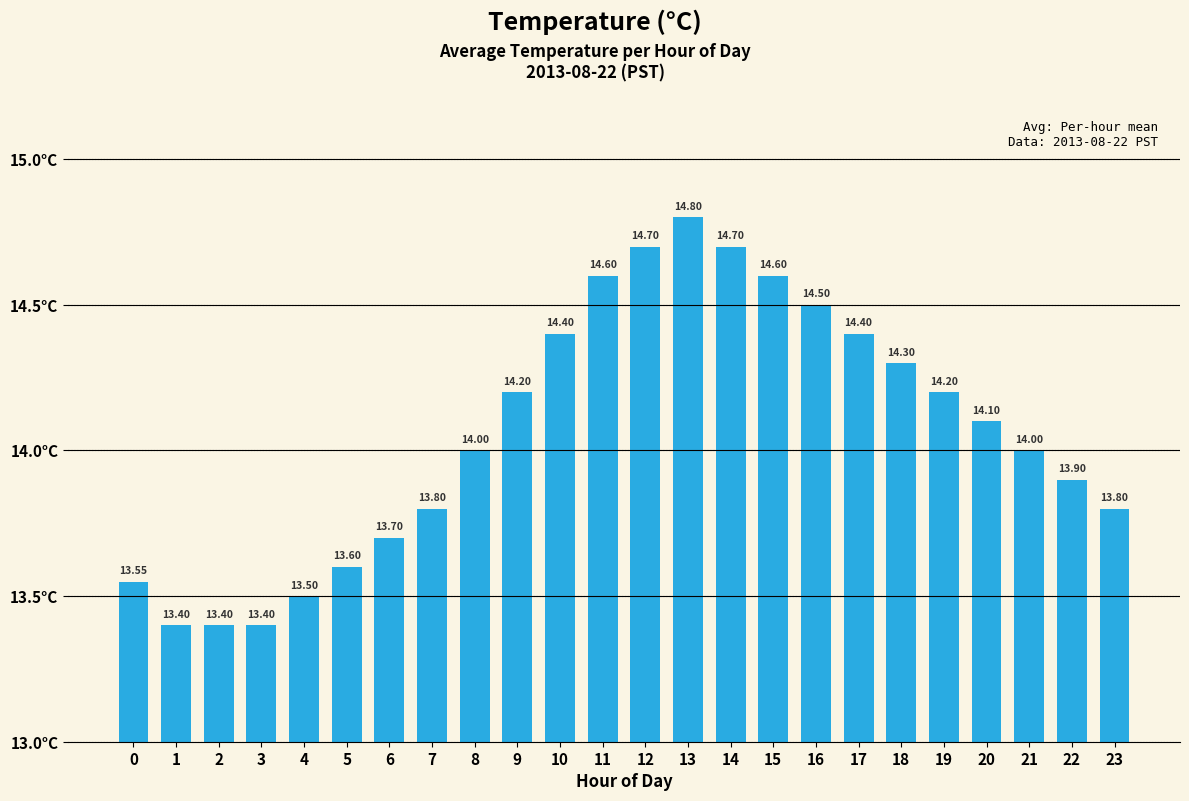

What is the value of the 24th bar from the left?

13.8